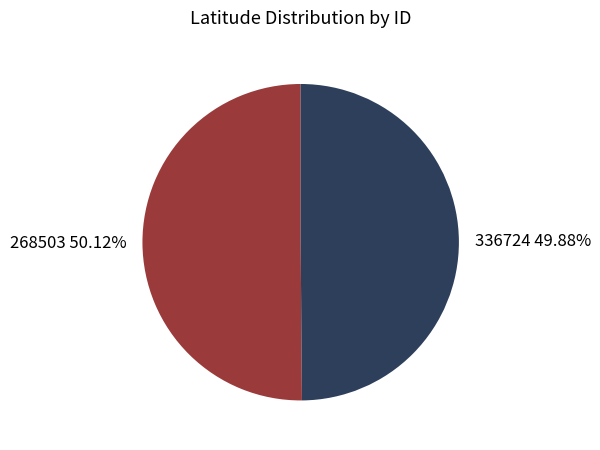

What is the total percentage of 336724 and 268503?

100.0%